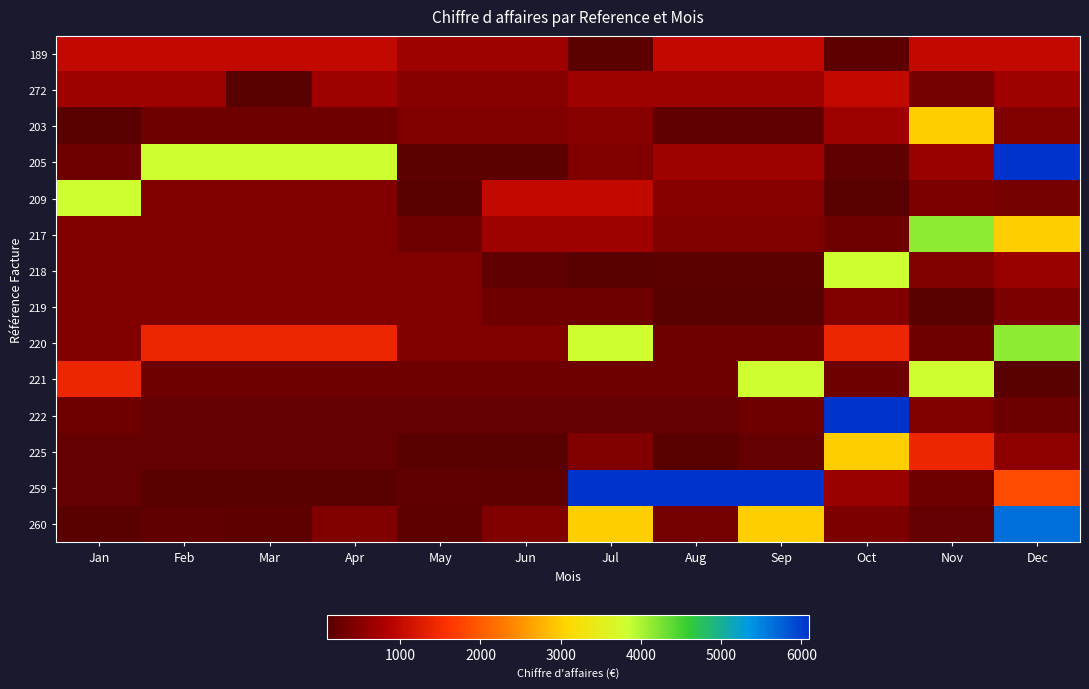

How many data points does each series have?

12